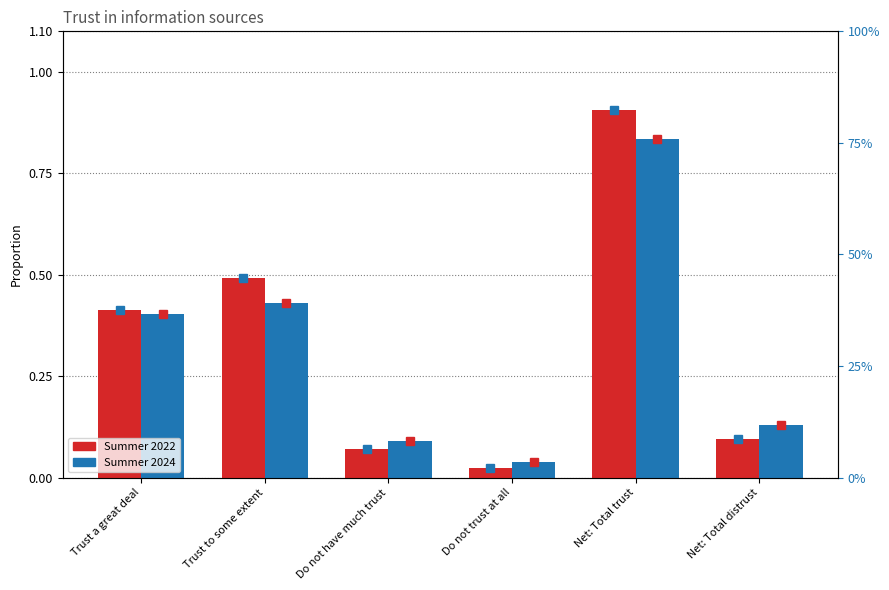

What is the difference between the maximum and second lowest values in the Summer 2024 series?

0.7